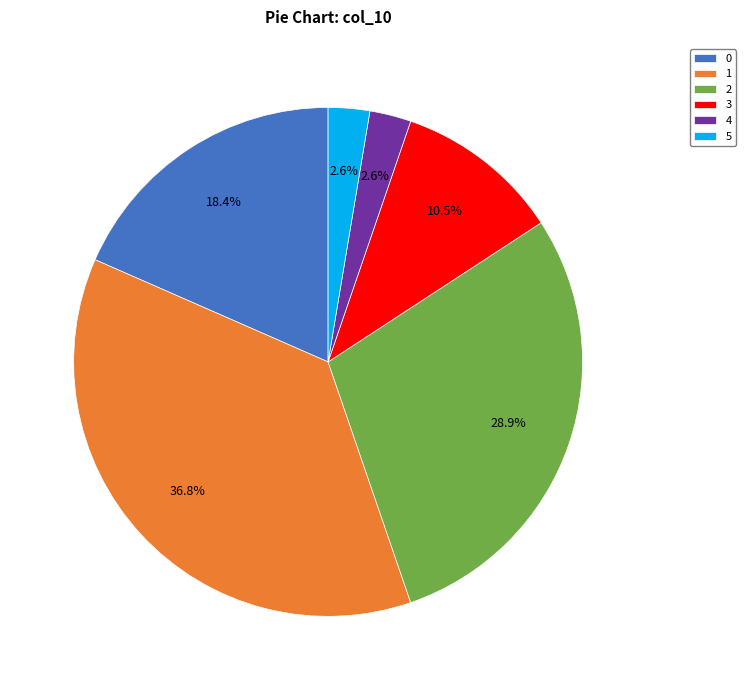

To the nearest percent, what percentage of the pie is 2?

29%